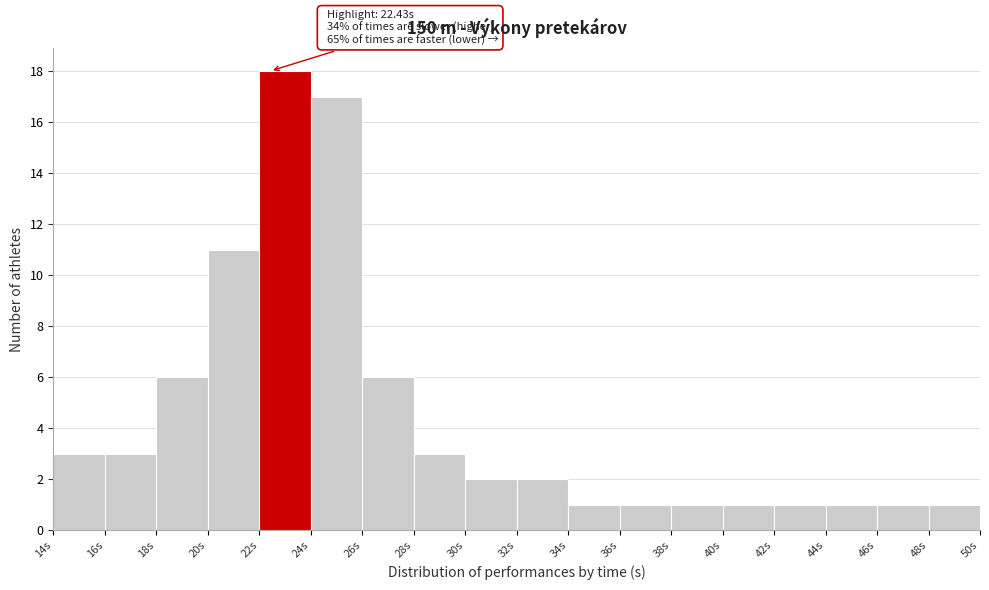

Which range on the x-axis has the tallest bar?

22 to 24